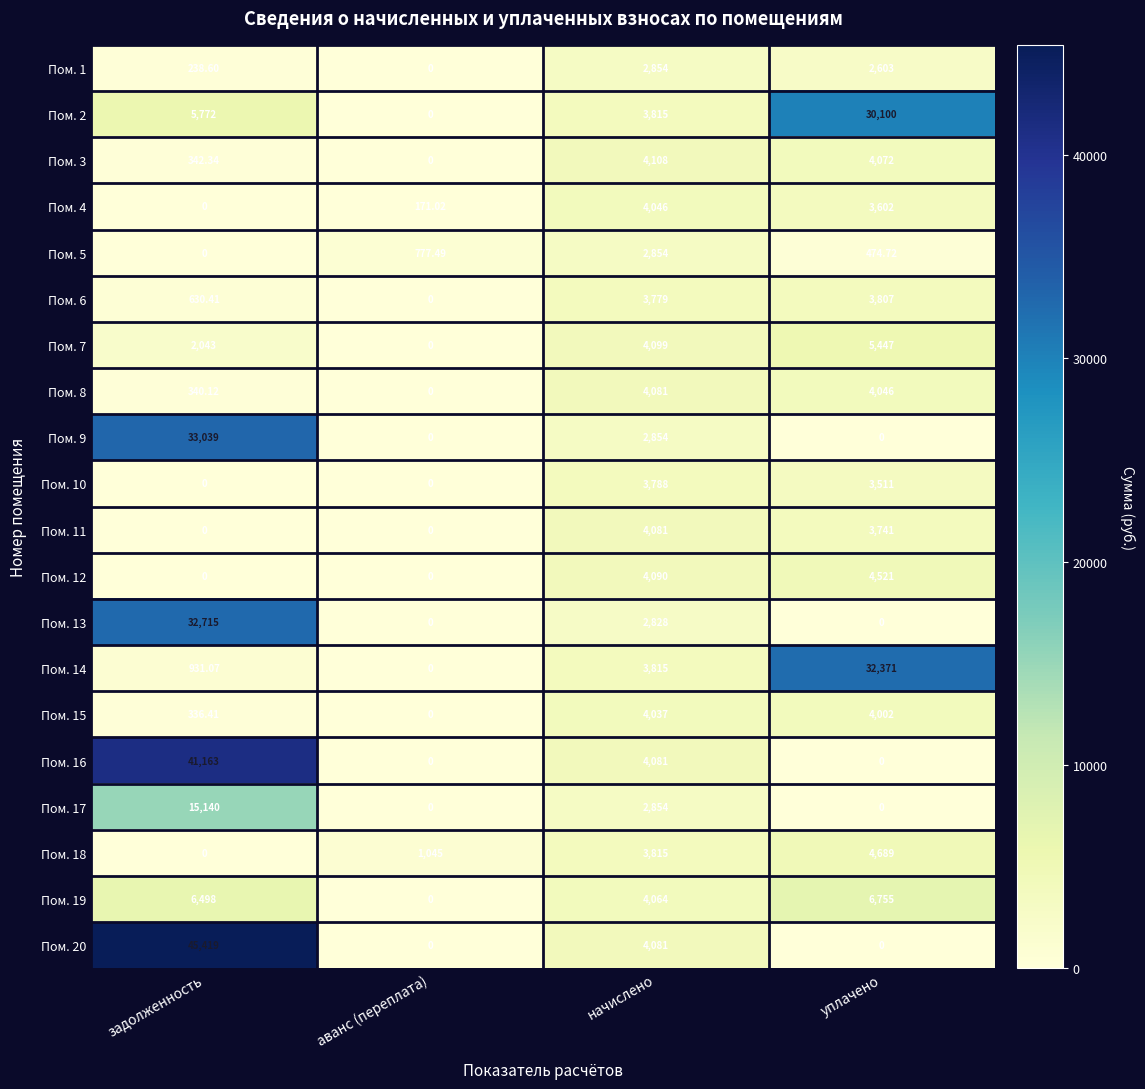

Which series has the largest total across all categories?

Пом. 20